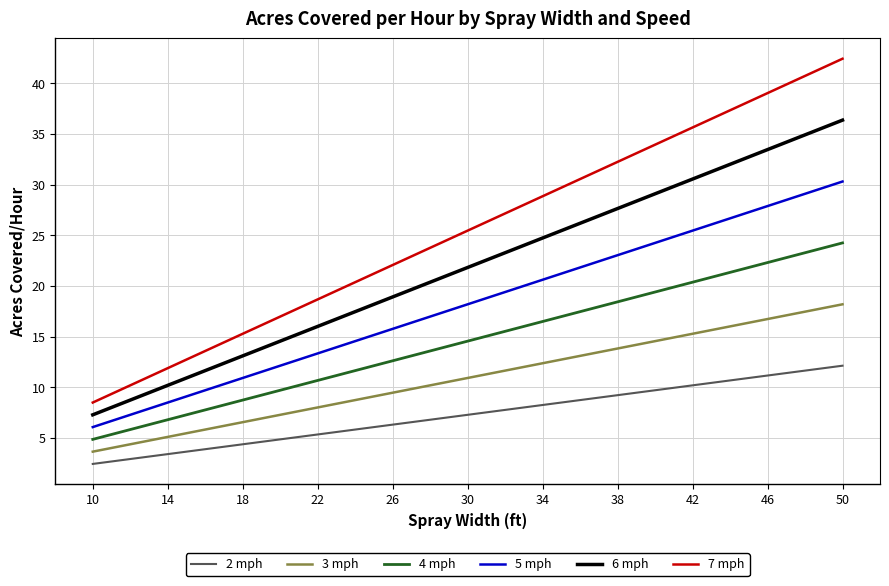

What is the smallest value displayed?

2.4